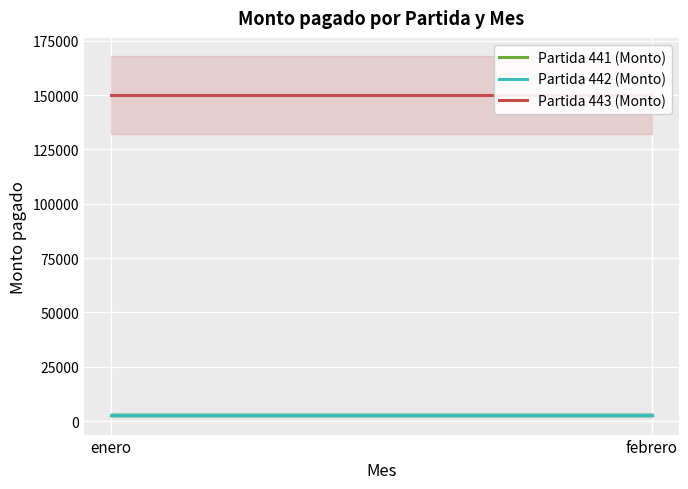

True or false: Partida 441 (Monto) has a value of 3000 at enero.

True